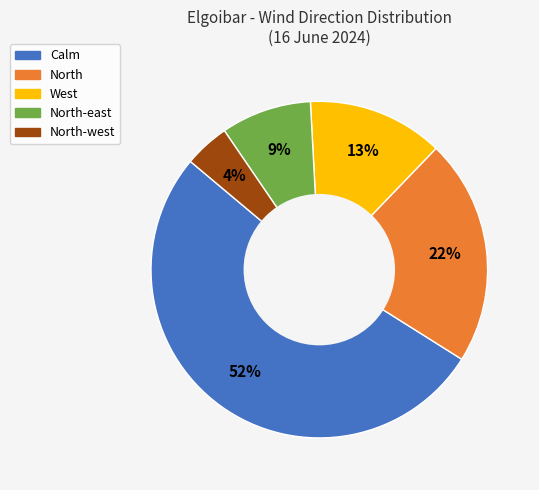

To the nearest percent, what is the difference between the largest and smallest slice percentages?

48%